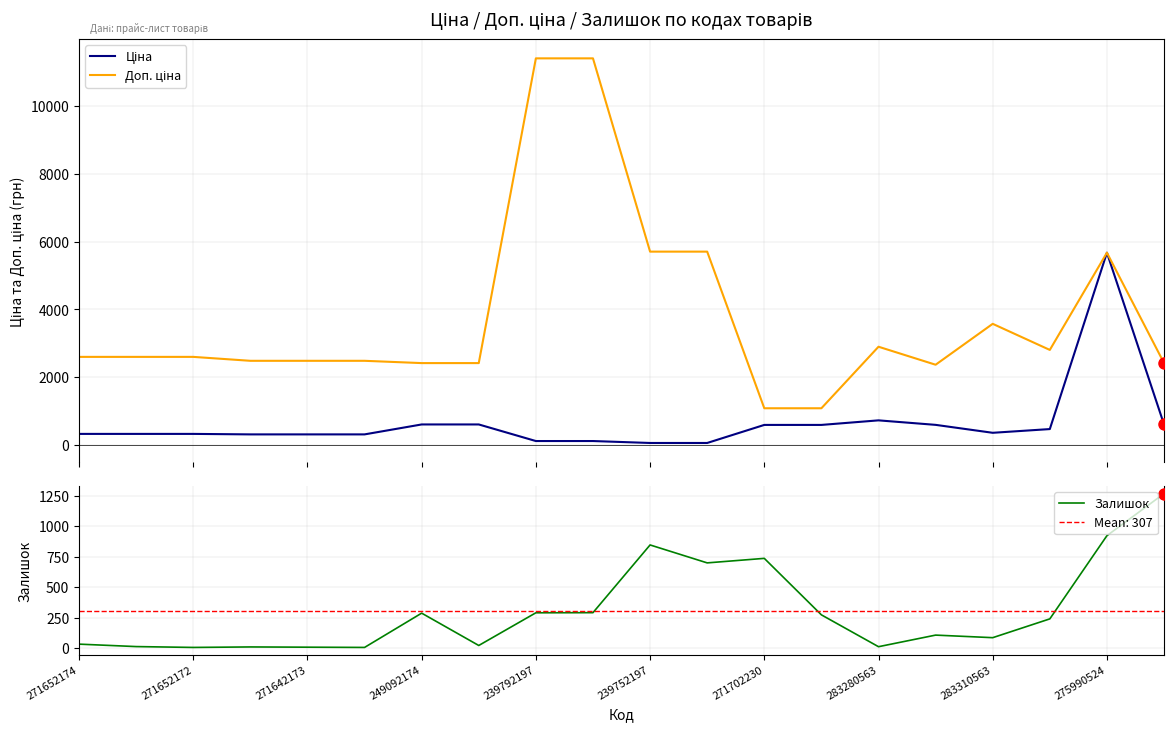

How many lines are shown in the chart?

3